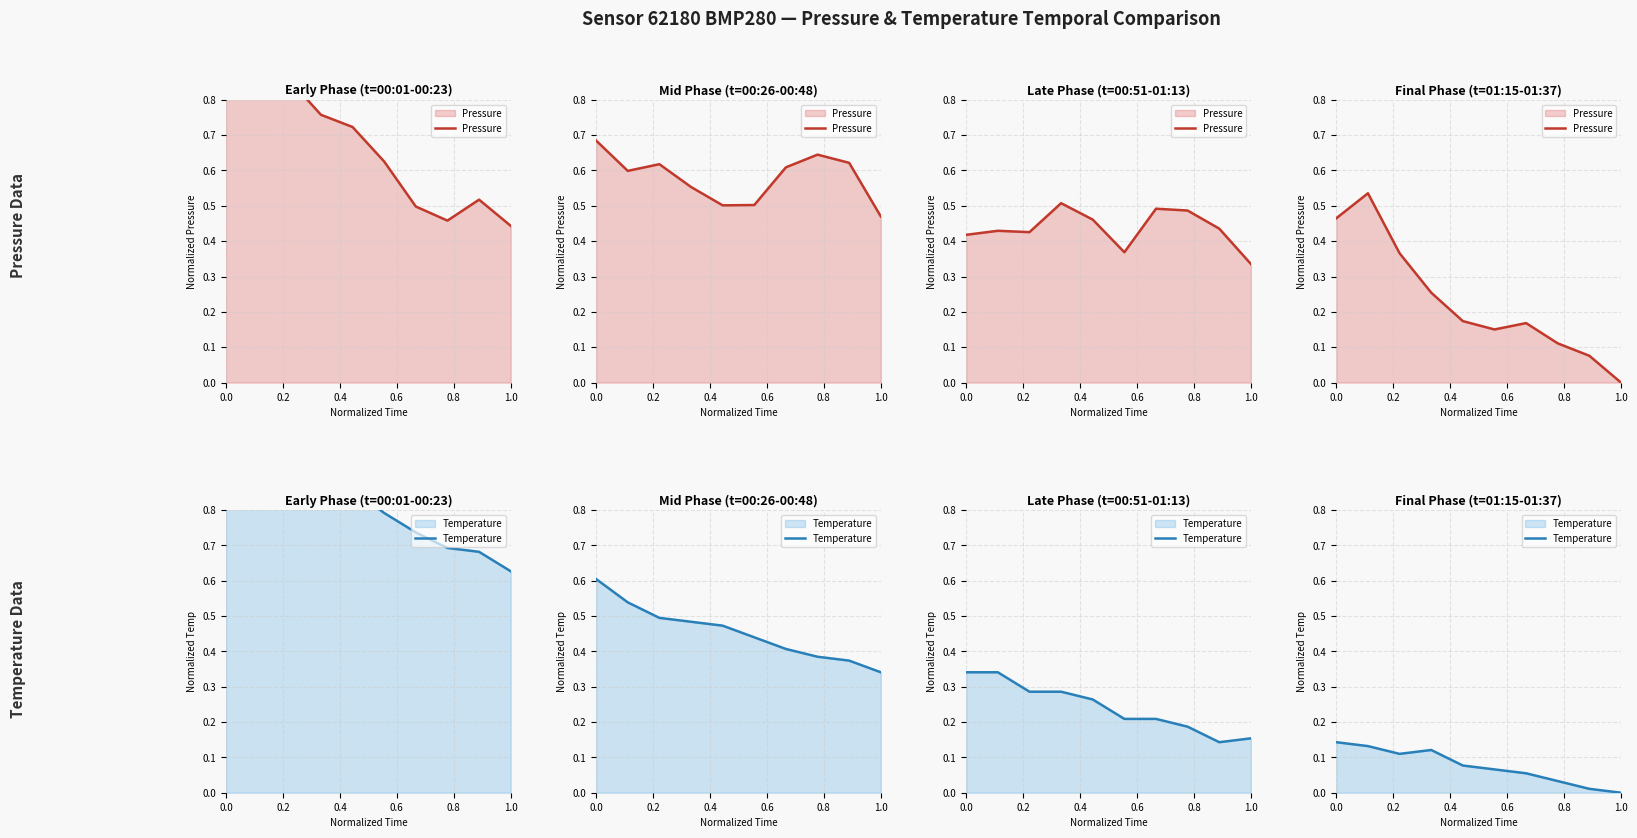

What is the sum of the Pressure values at 1.0 and 0.0?

0.5